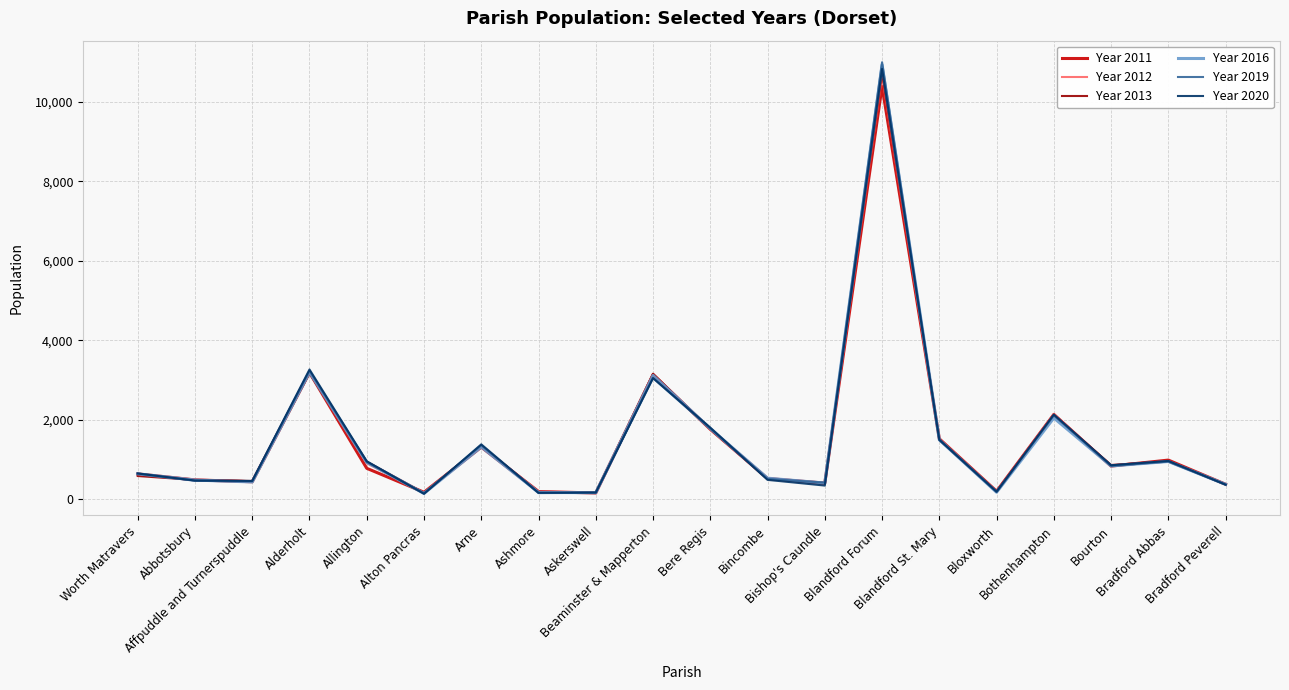

Which series has the largest range (max minus min)?

Year 2019